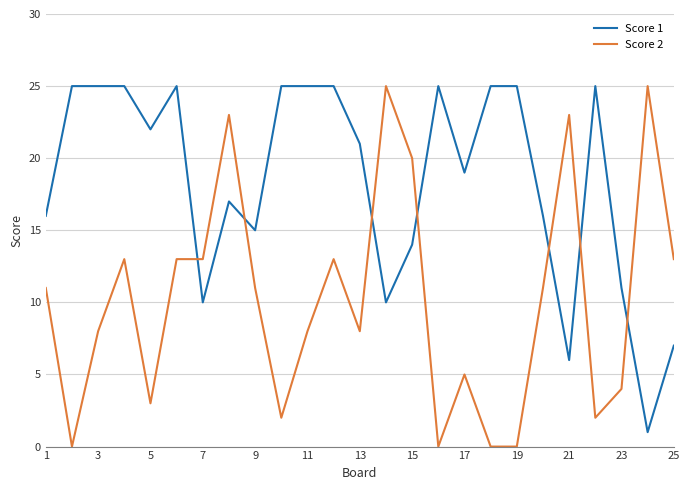

How many categories are shown in the chart?

25